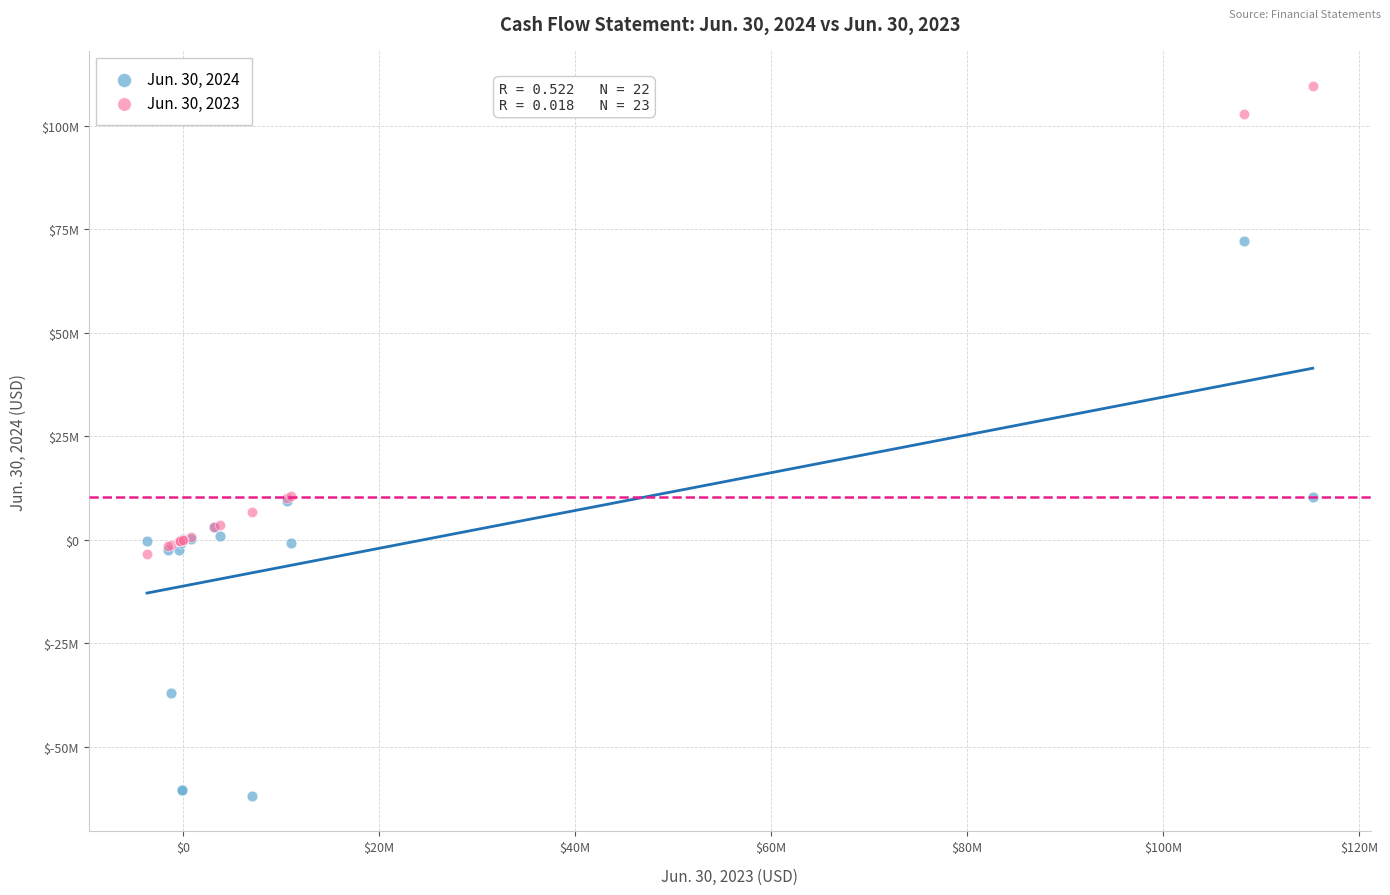

Which series reaches the minimum Y coordinate?

Jun. 30, 2024